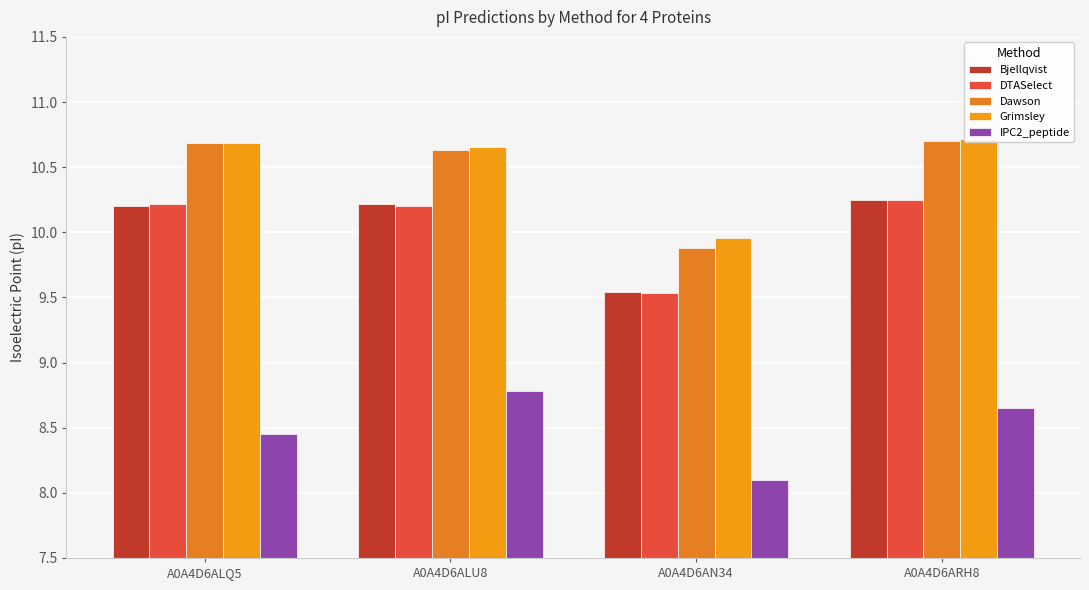

Reading right to left, extract all data points from this chart.

Bjellqvist: 10.2	9.5	10.2	10.2
DTASelect: 10.2	9.5	10.2	10.2
Dawson: 10.7	9.9	10.6	10.7
Grimsley: 10.7	10.0	10.7	10.7
IPC2_peptide: 8.7	8.1	8.8	8.4